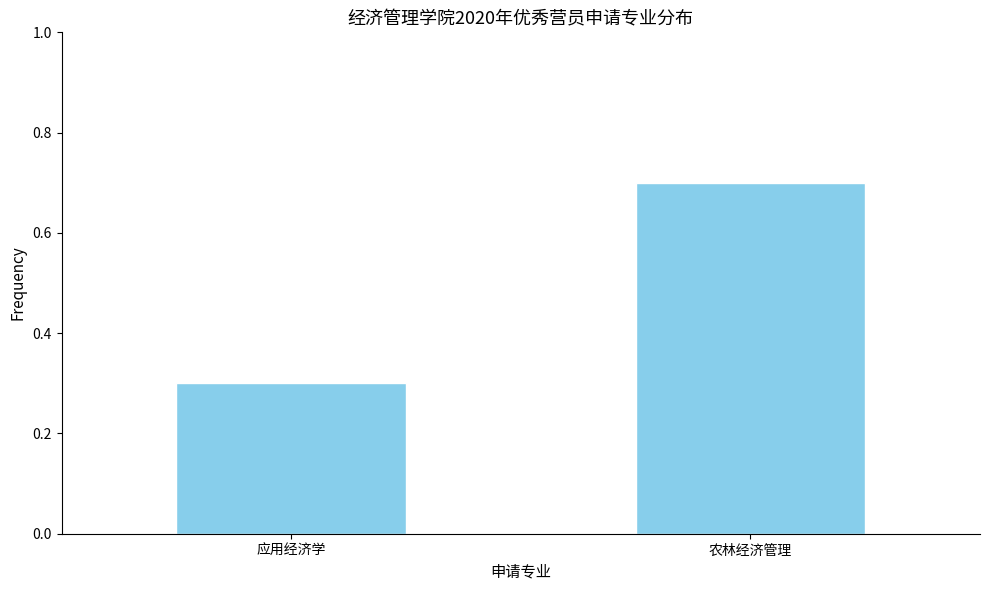

Reading left to right, transcribe all the data shown in this chart.

应用经济学=0.3	农林经济管理=0.7